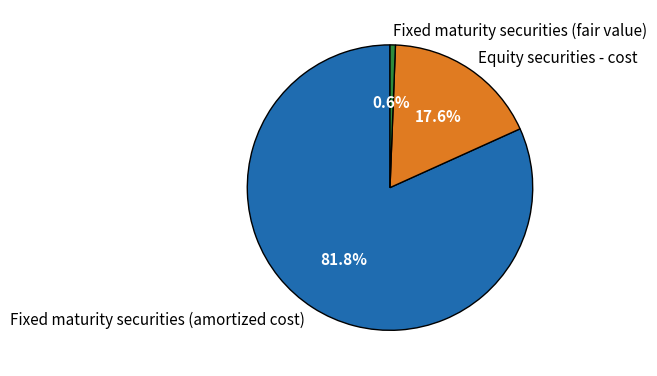

Which slice represents more than half of the pie?

Fixed maturity securities (amortized cost)